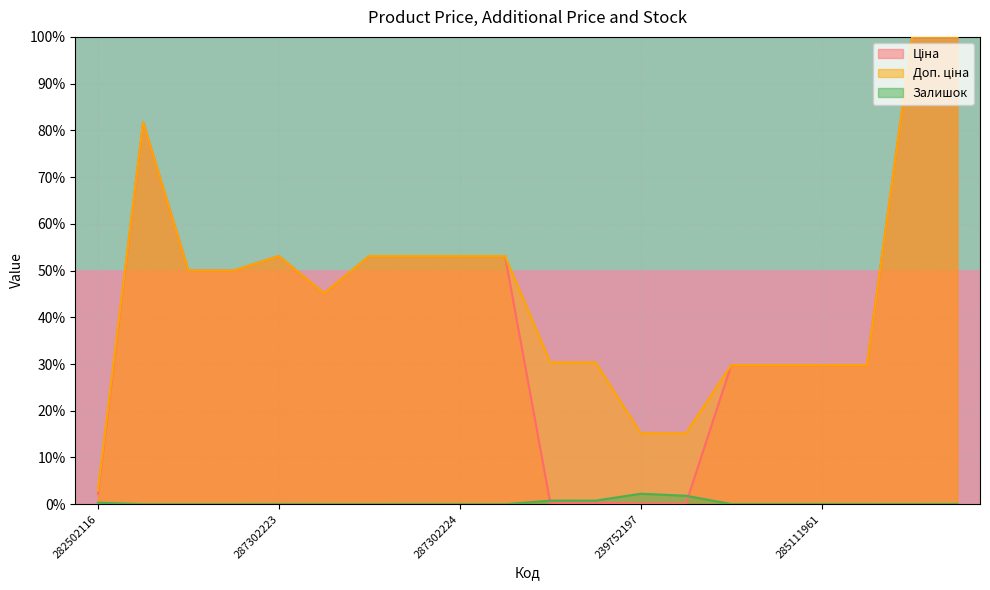

True or false: row_1 has a value of 2 at 282502116.

False